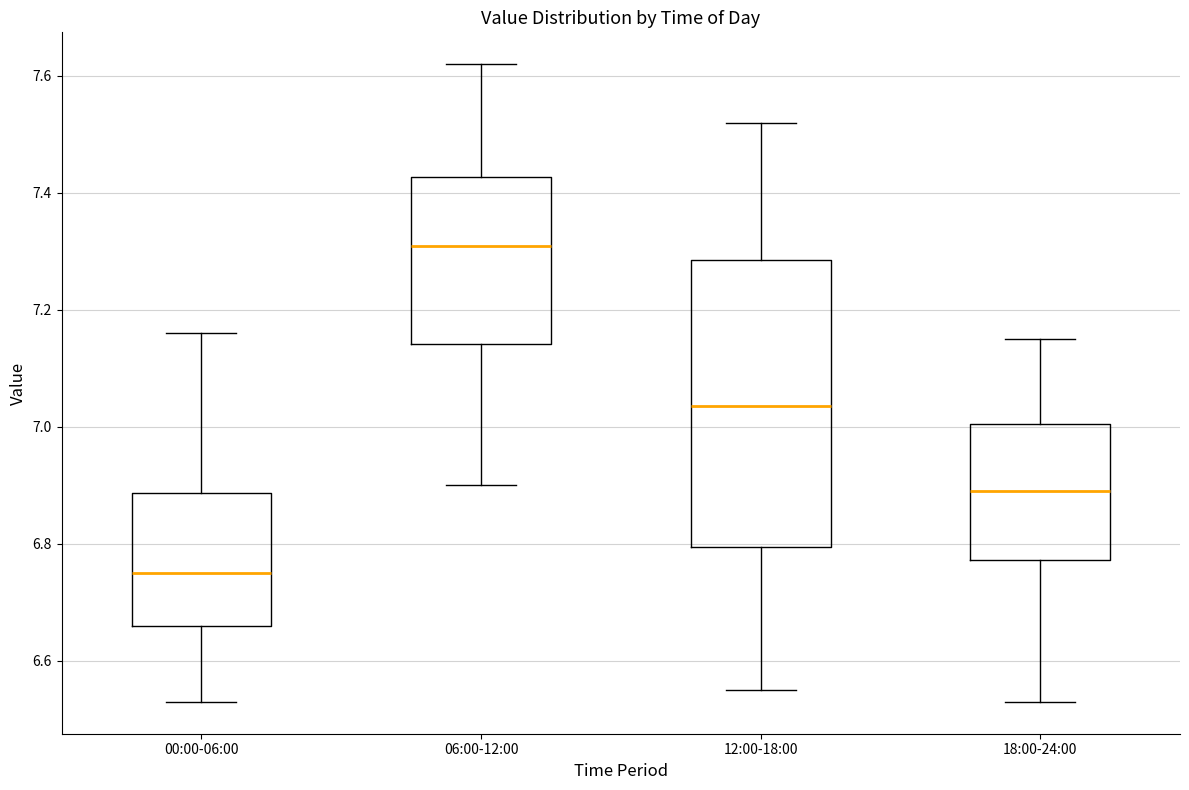

Reading left to right, transcribe this box plot: for each box, give where its median line is, the range the box spans, and where its two whiskers end, as read against the y-axis. The values are not printed on the chart, so give them approximately, as read against the axis.

00:00-06:00: median 6.76, box 6.66 to 6.88, whiskers 6.54 to 7.16
06:00-12:00: median 7.32, box 7.14 to 7.42, whiskers 6.90 to 7.62
12:00-18:00: median 7.04, box 6.80 to 7.28, whiskers 6.56 to 7.52
18:00-24:00: median 6.90, box 6.78 to 7.00, whiskers 6.54 to 7.16